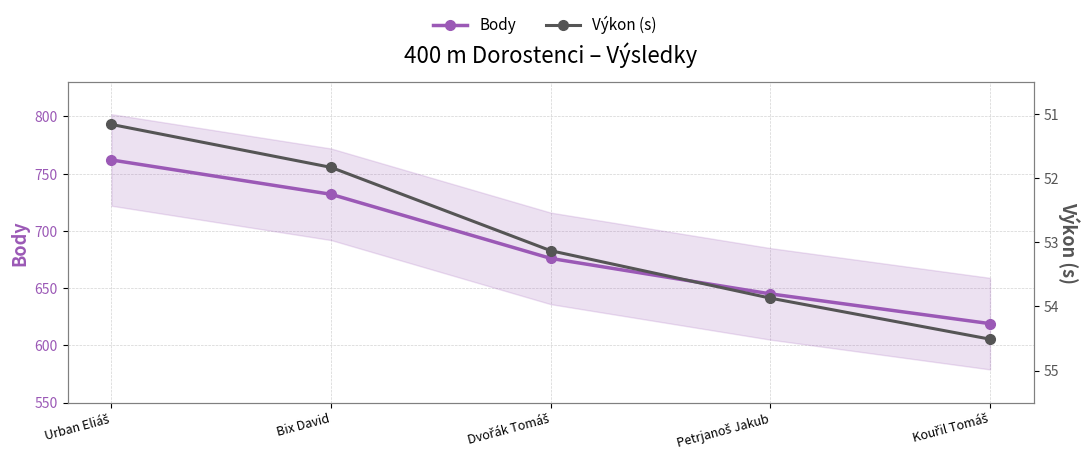

What is the difference between the highest and lowest values at Urban Eliáš?

710.8